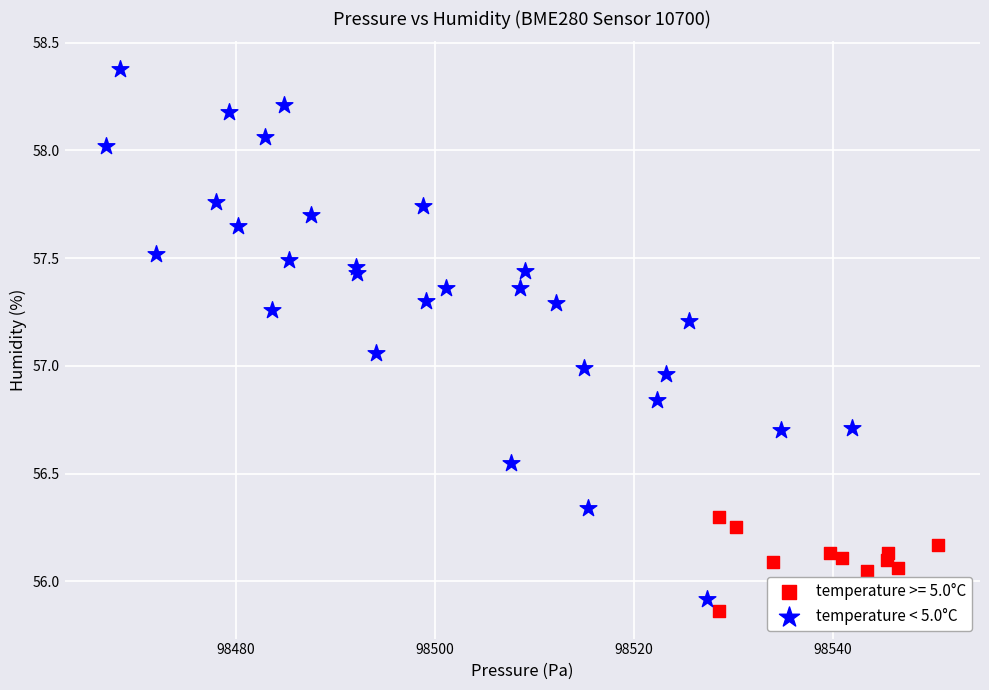

Which series has the largest Y range (max minus min)?

temperature < 5.0°C